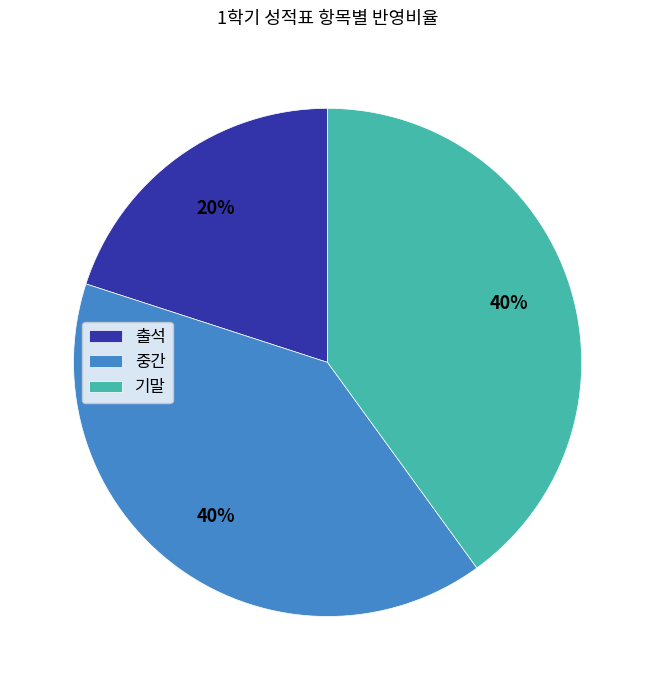

True or false: 기말 accounts for 40% of the total.

True